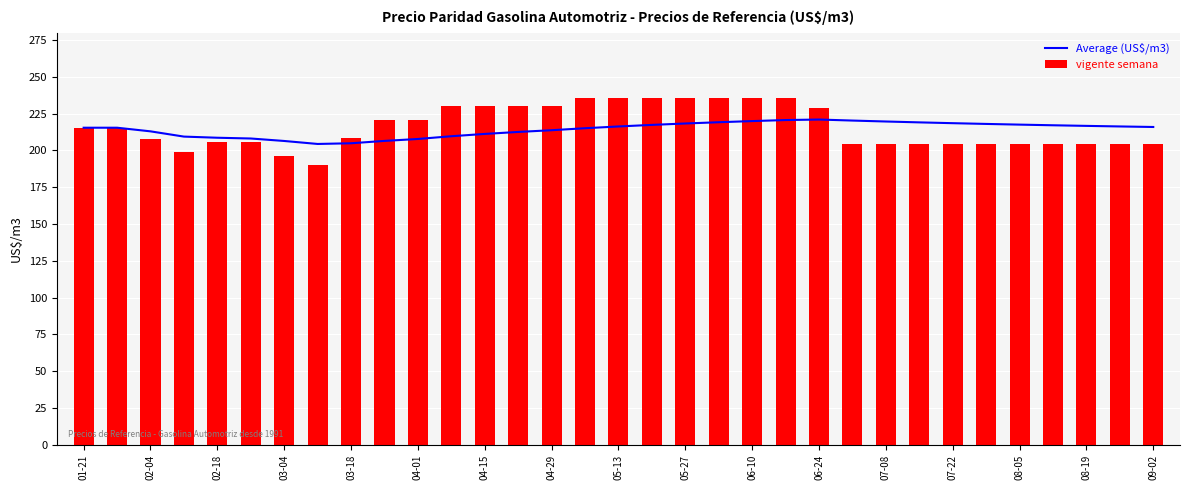

What is the difference between the vigente semana values at 05-13 and 06-24?

6.8